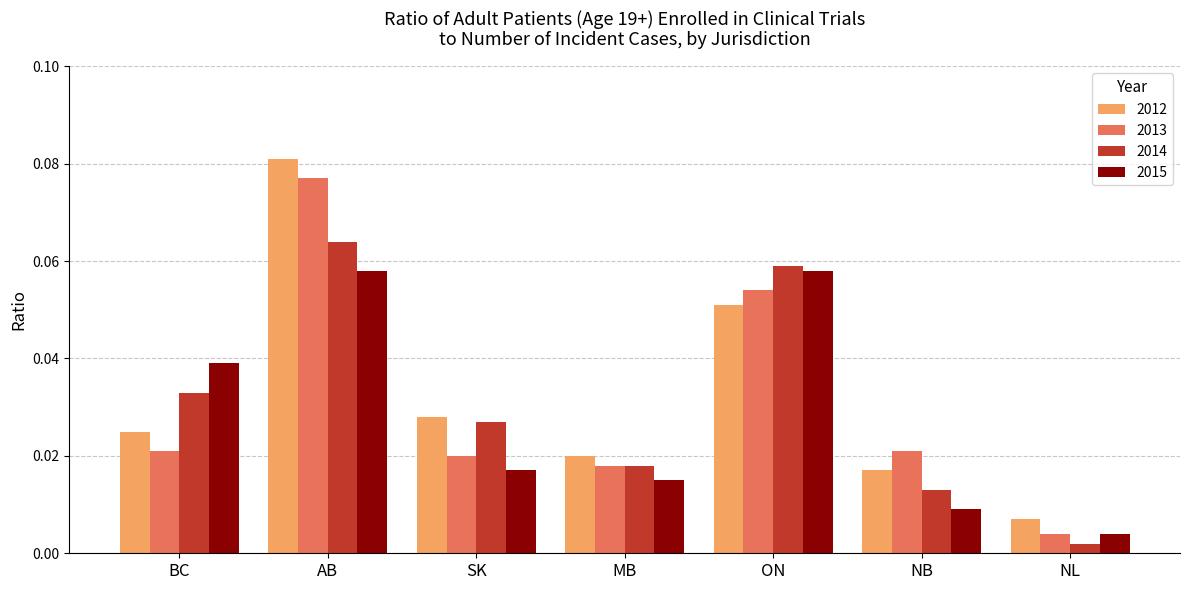

List the series in order of their peak value, highest first.

2012, 2013, 2014, 2015